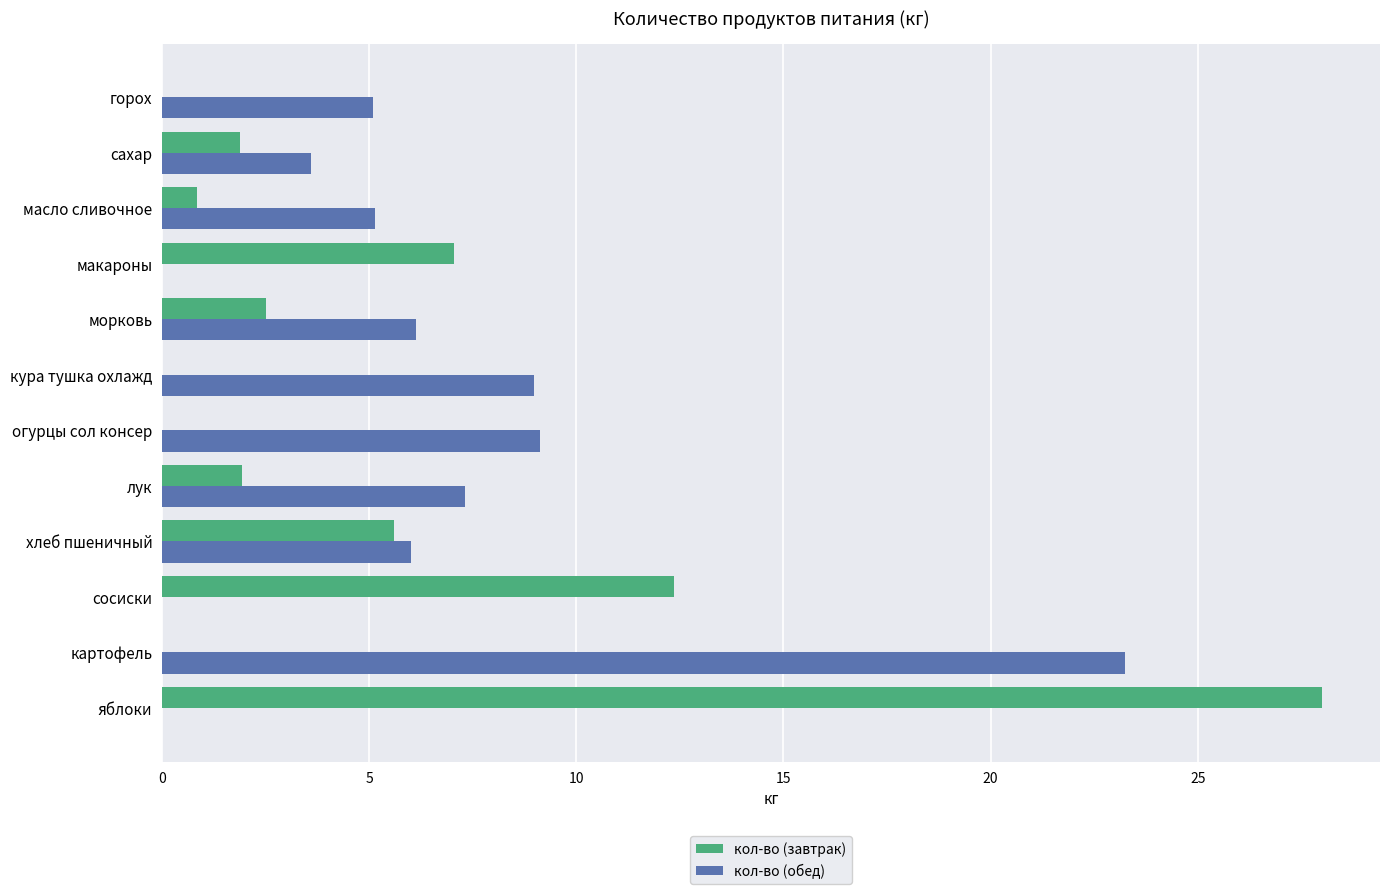

Which series changed the most between огурцы сол консер and сахар?

кол-во (обед)